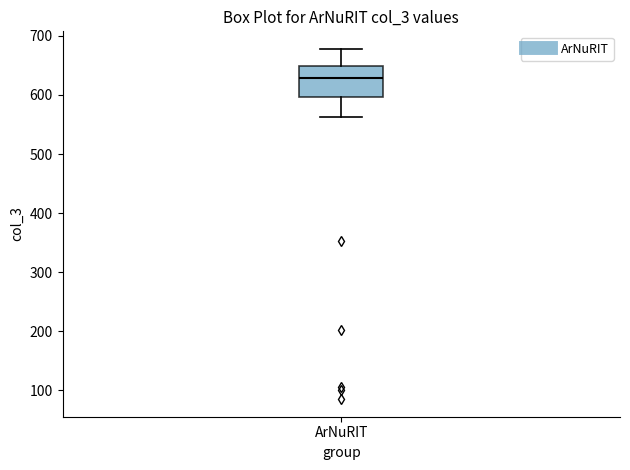

Transcribe this box plot: give where the median line is, the range the box spans, and where the two whiskers end, as read against the y-axis. The values are not printed on the chart, so give them approximately, as read against the axis.

median 630, box 600 to 650, whiskers 560 to 680